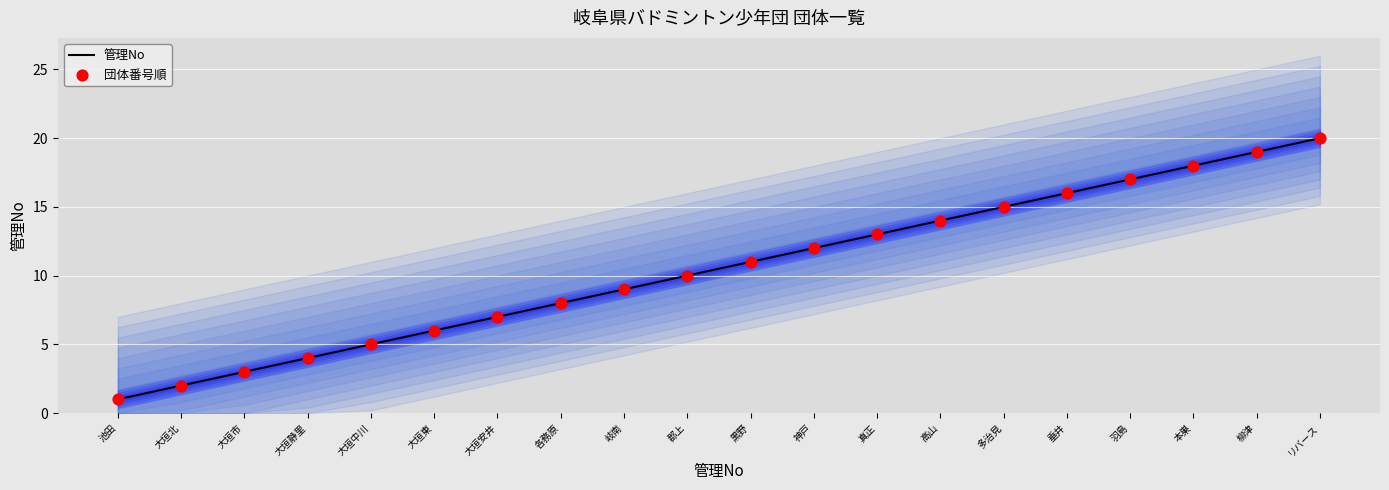

At how many categories does at least one series exceed 14?

6